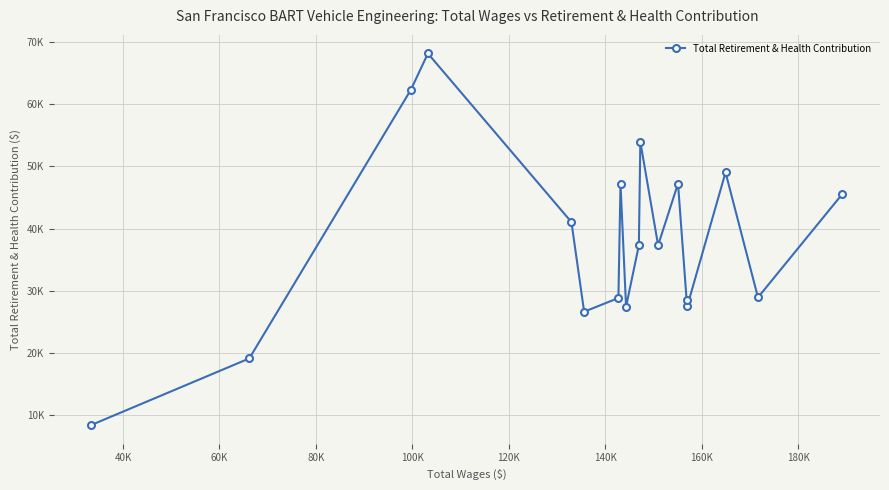

Does the chart have visible grid lines?

Yes